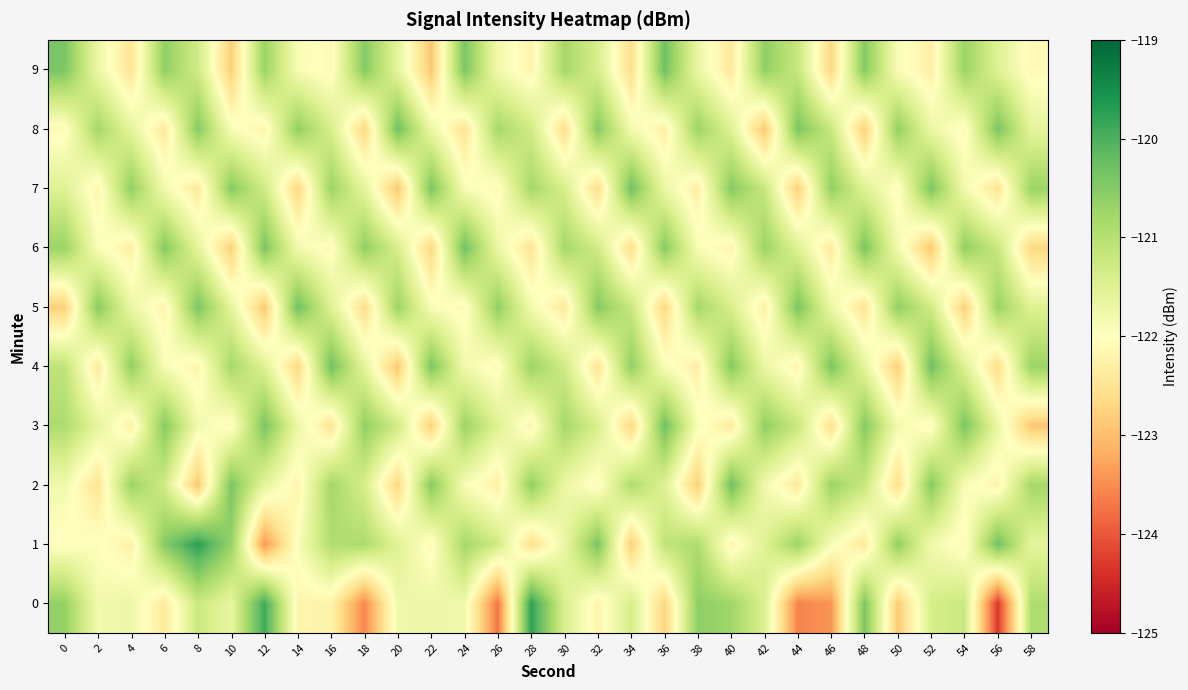

How many values in the 2 series are below -121?

20